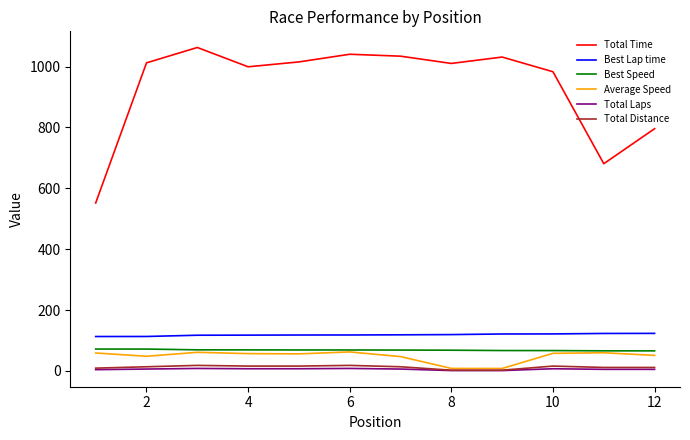

Which series has the largest total across all categories?

Total Time